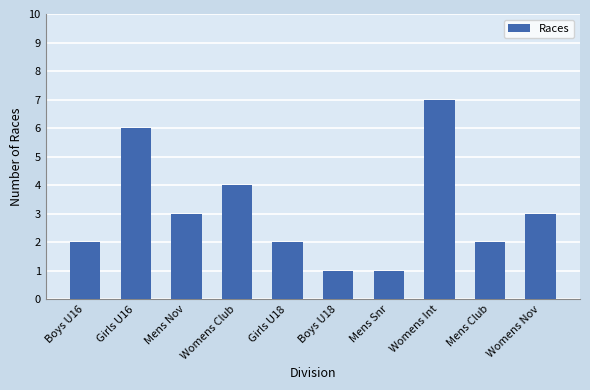

How many data points does each series have?

10